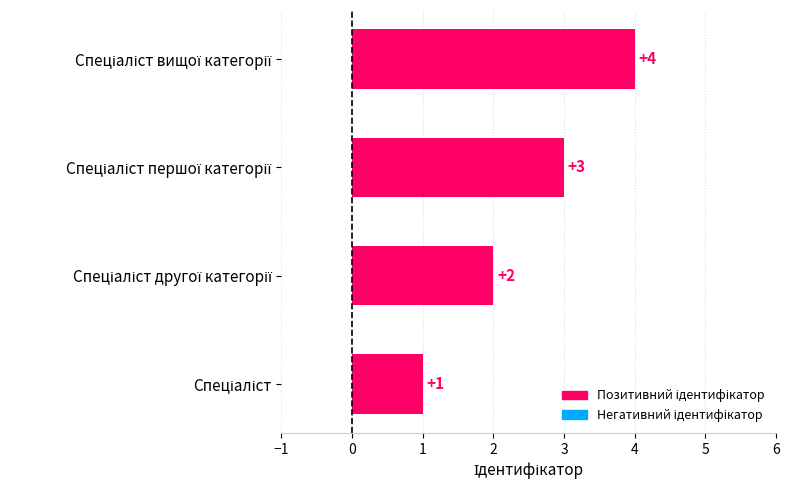

How many values are between 2 and 4?

3